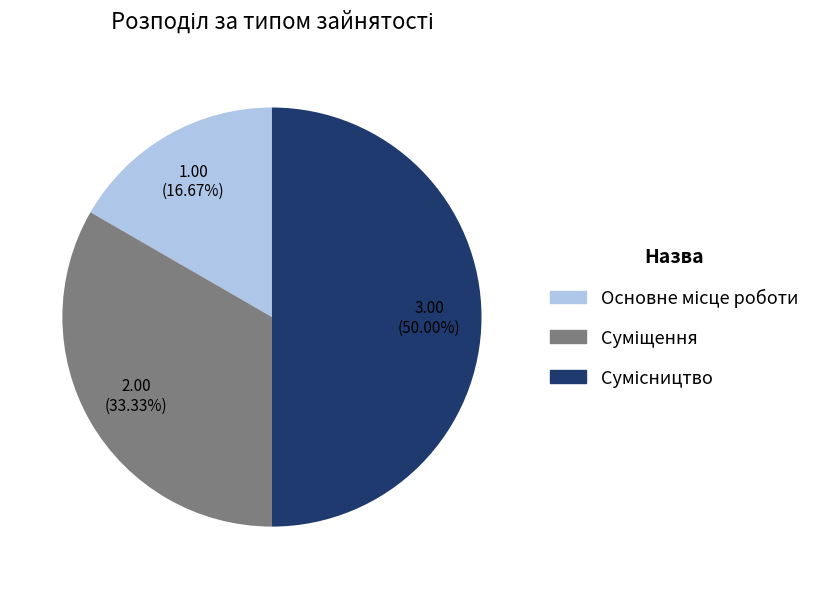

Approximately how many times larger is the value at Суміщення compared to Основне місце роботи?

2.0